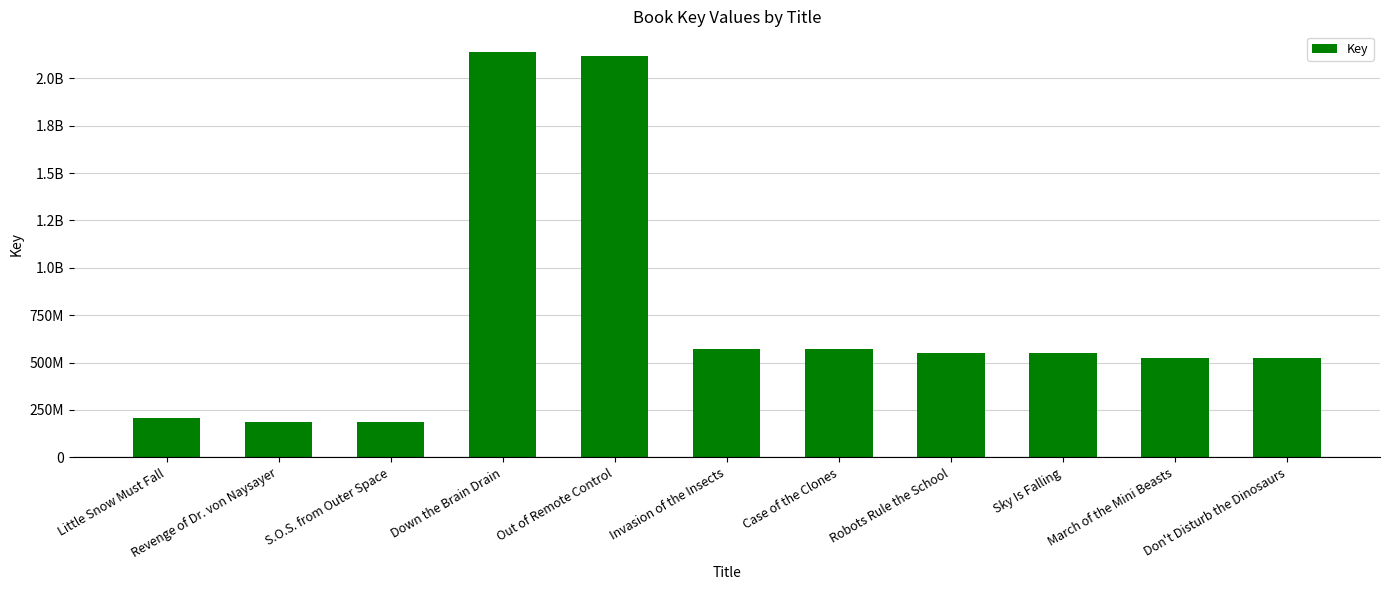

What is the approximate value at Case of the Clones, to the nearest 50?

571783100